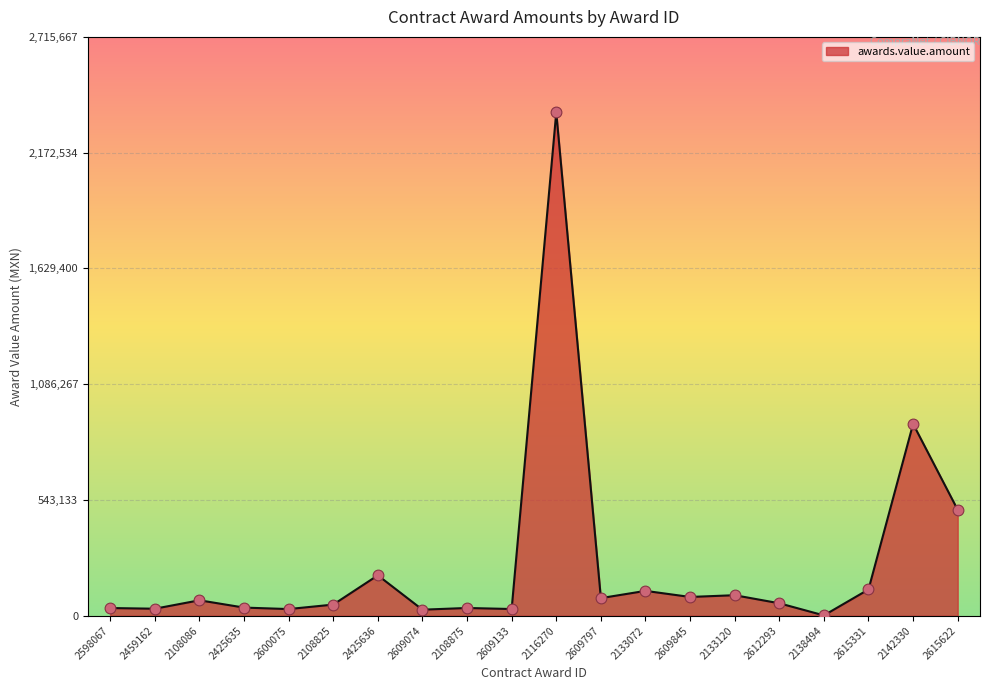

What is the change in value from 2425636 to 2142330?

+710344.8